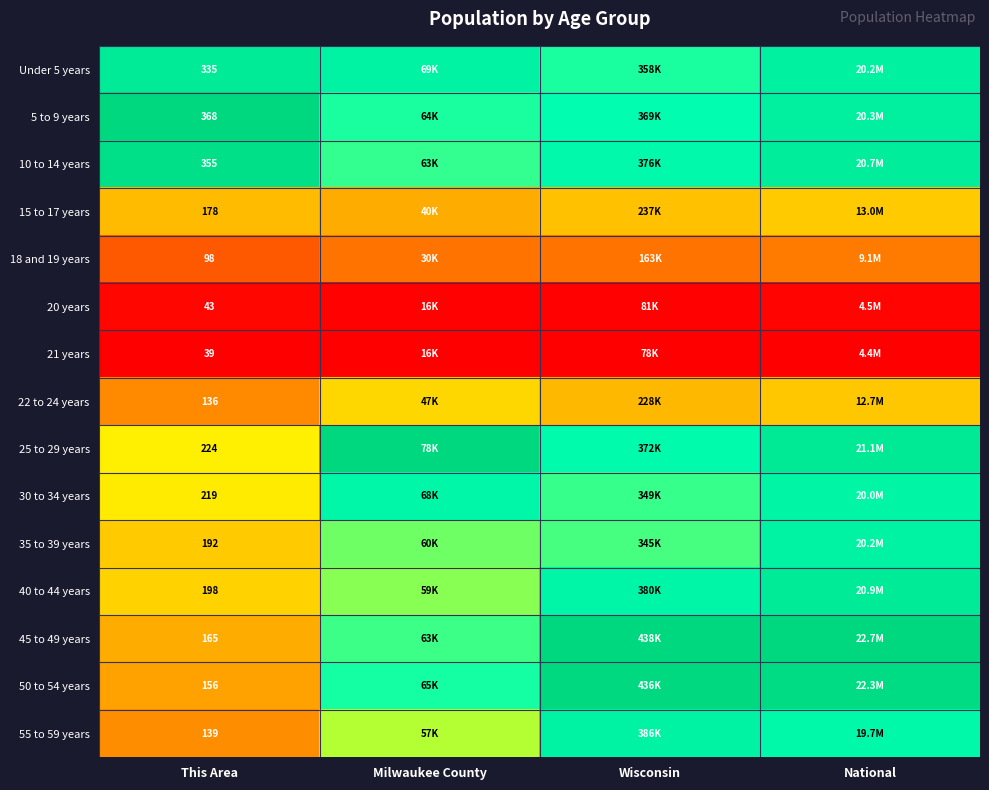

Which series has the largest range (max minus min)?

50 to 54 years